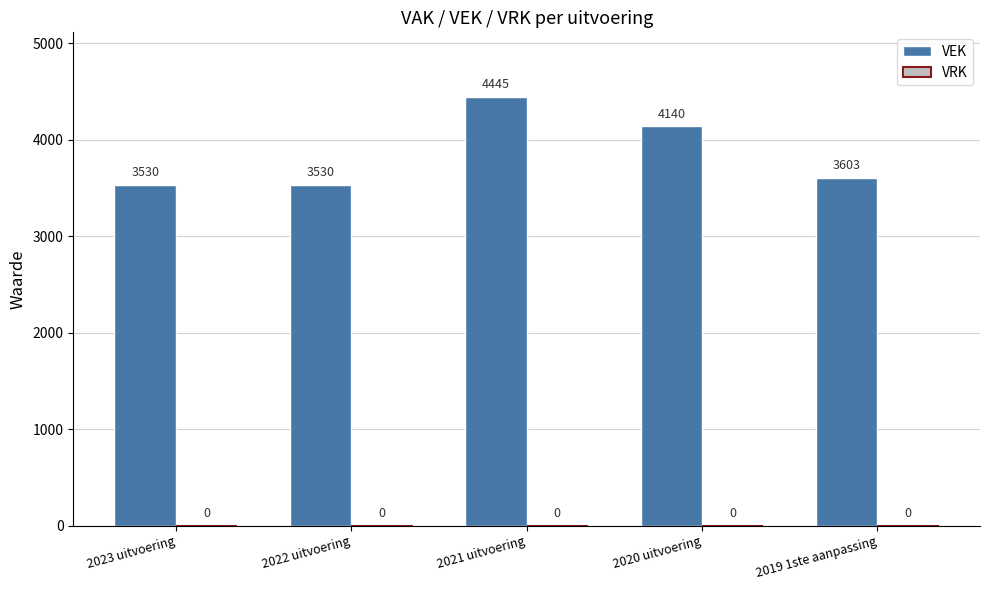

What position from the right is 2023 uitvoering?

5